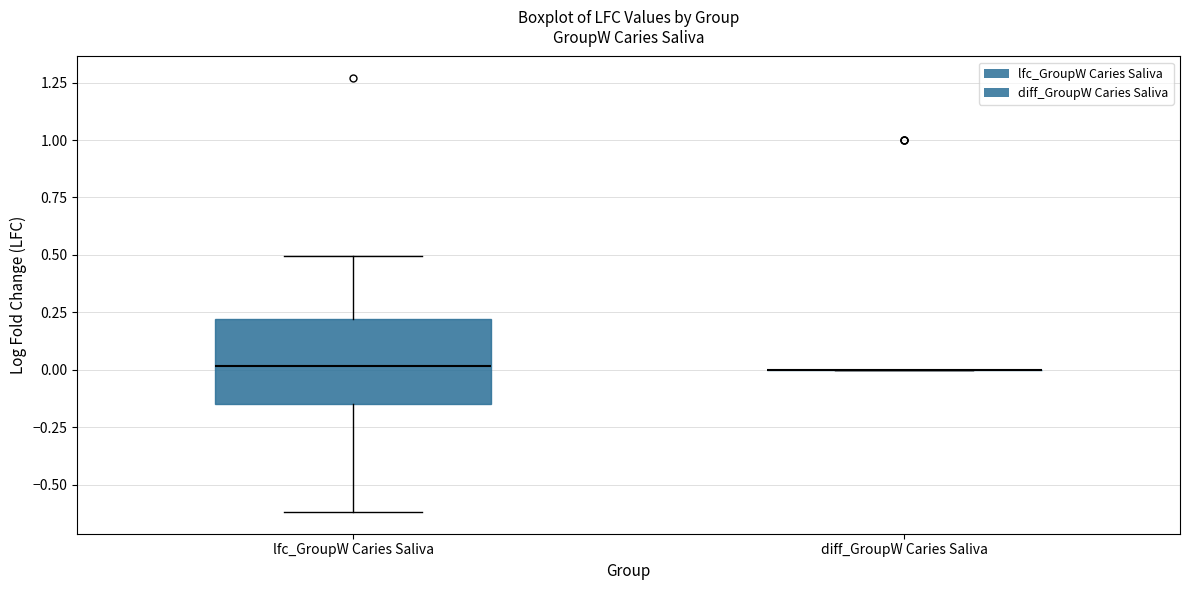

Reading left to right, read every box against the y-axis: the position of its median line, the range the box covers, and the ends of its whiskers. The values are not printed on the chart, so give them approximately, as read against the axis.

lfc_GroupW Caries Saliva: median 0.00, box -0.15 to 0.20, whiskers -0.60 to 0.50
diff_GroupW Caries Saliva: box collapsed to a line at 0.00, whiskers 0.00 to 0.00